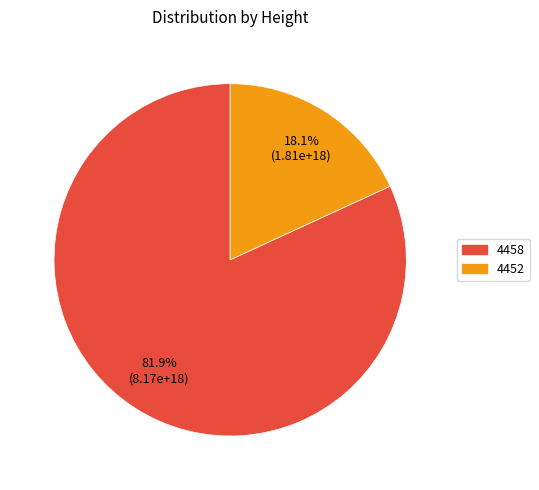

Which slice represents more than half of the pie?

4458